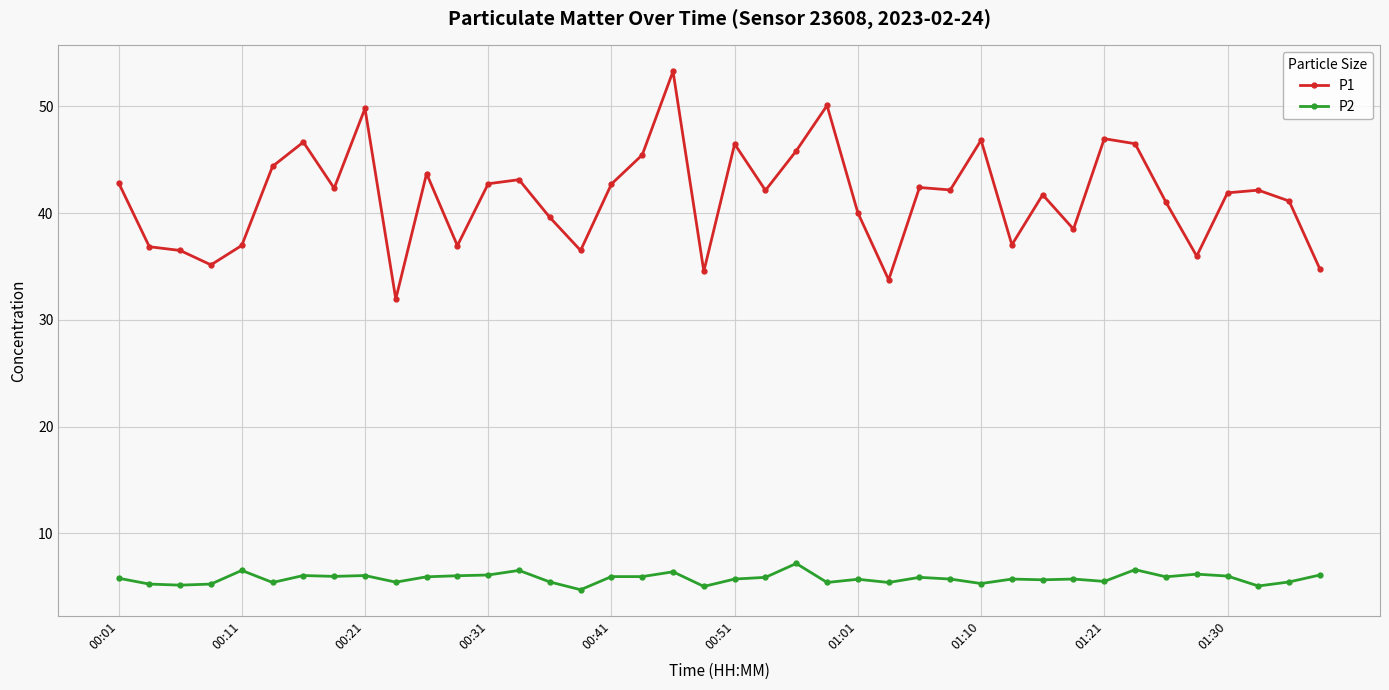

List the series in order of their peak value, highest first.

P1, P2